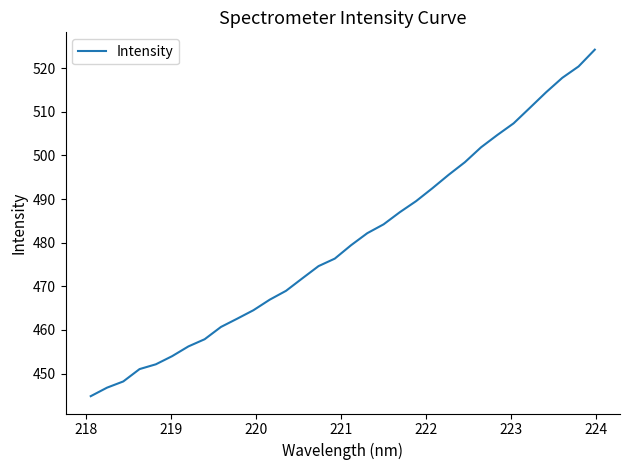

What is the sum of all values?

15367.6